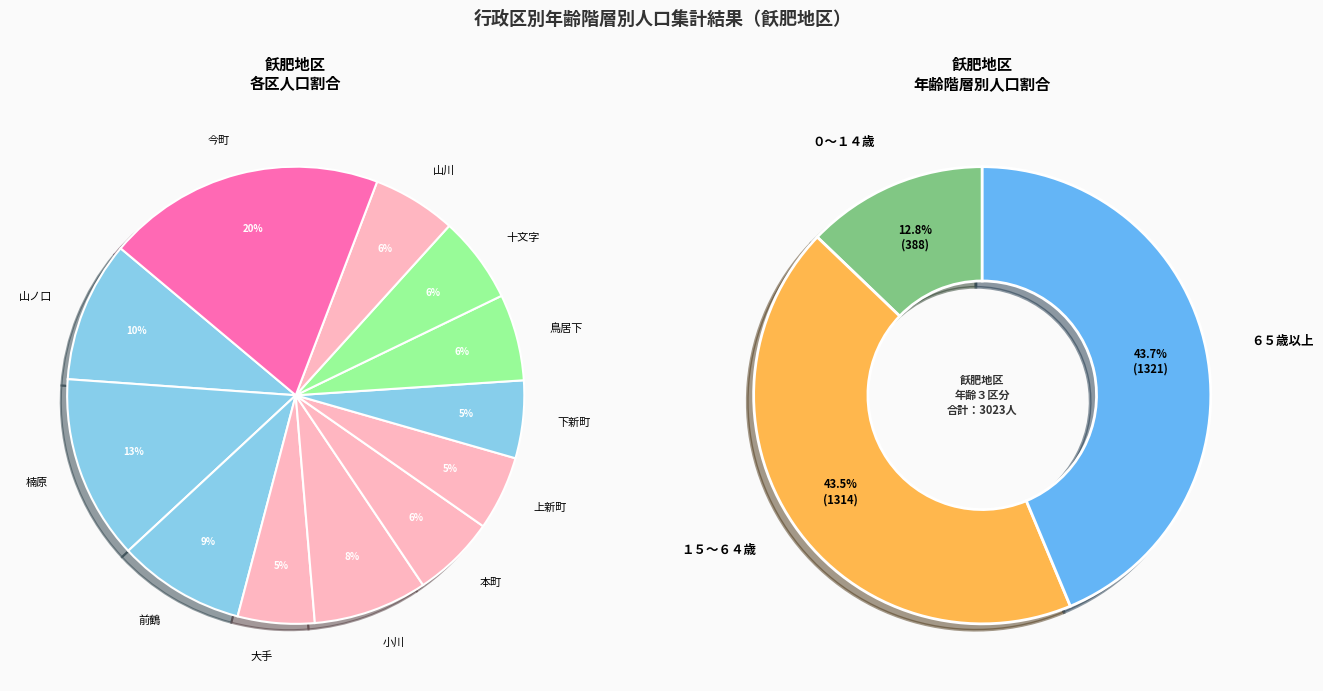

Count the number of slices in the pie.

12